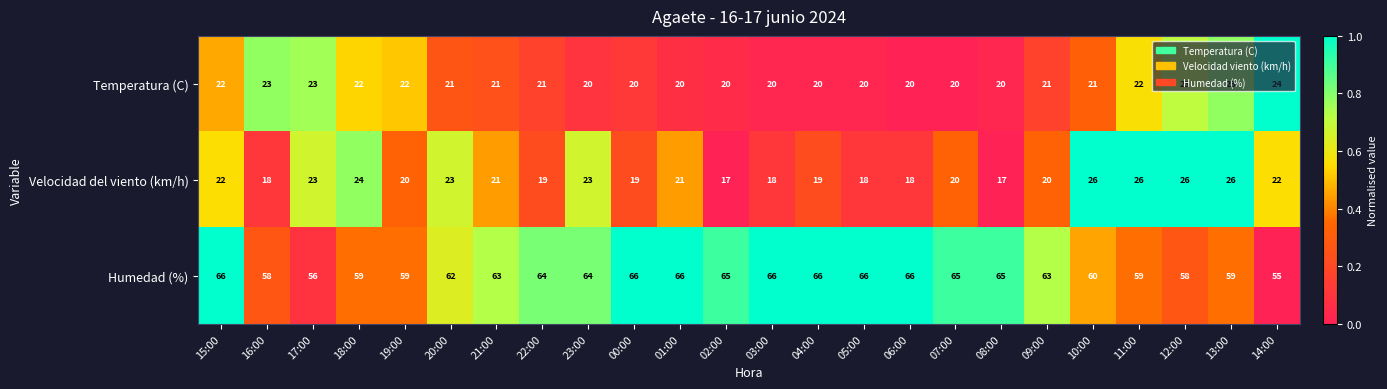

At which label does Temperatura (C) first exceed 21?

15:00